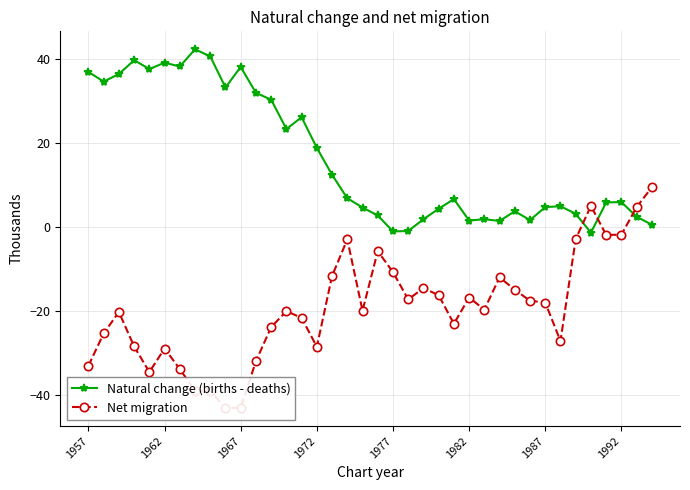

Which series has the largest range (max minus min)?

Net migration